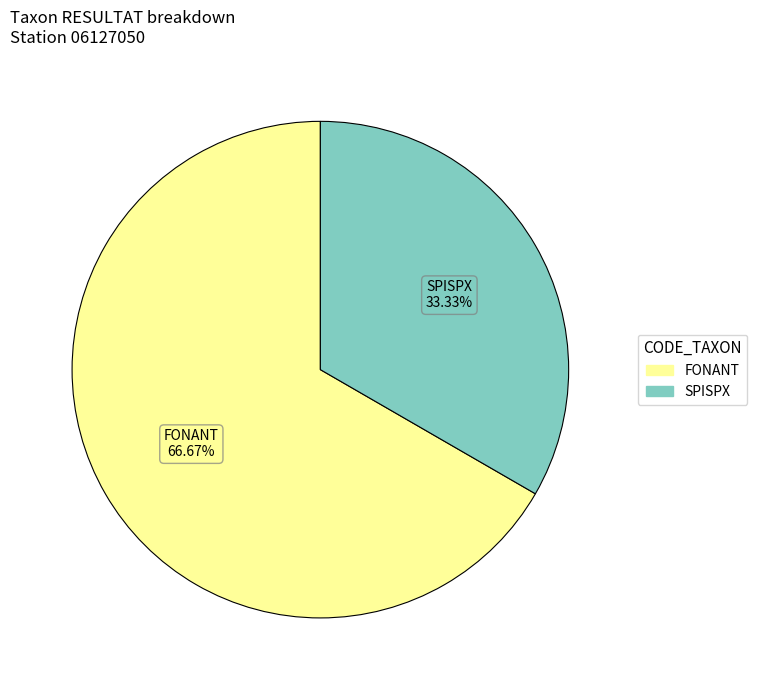

Which slice represents more than half of the pie?

FONANT